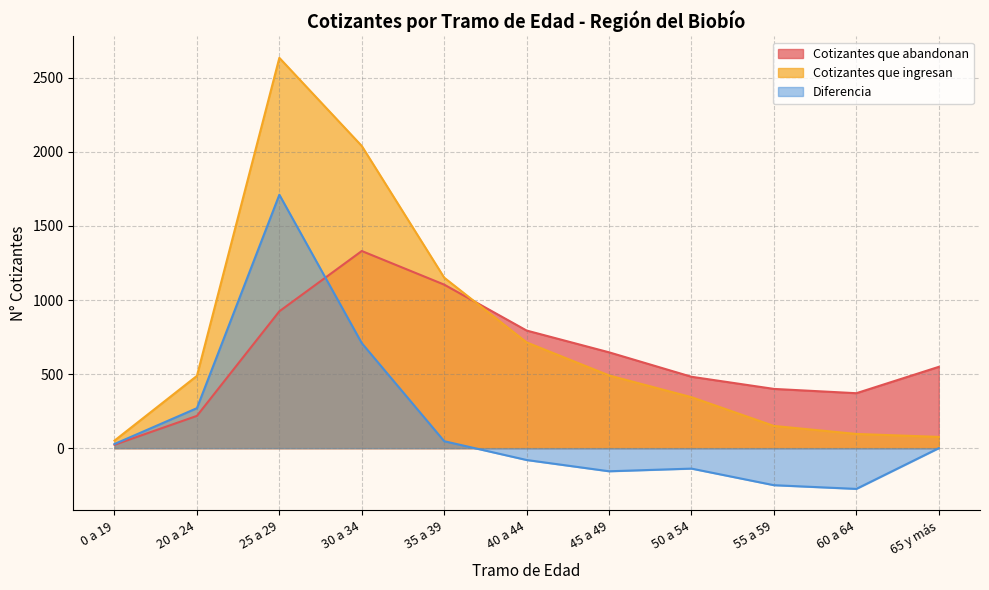

What is the greatest value displayed?

2635